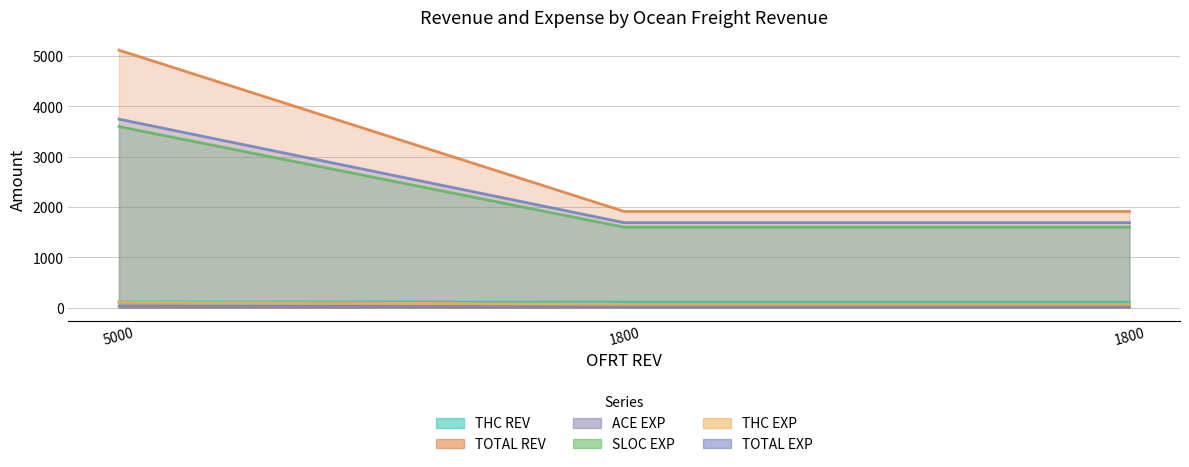

Which series changed the most between 5000 and 1800?

TOTAL REV